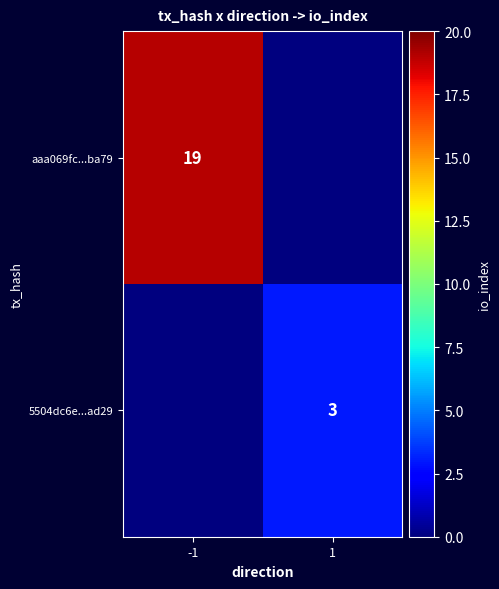

Which label corresponds to the smallest value in the chart?

1